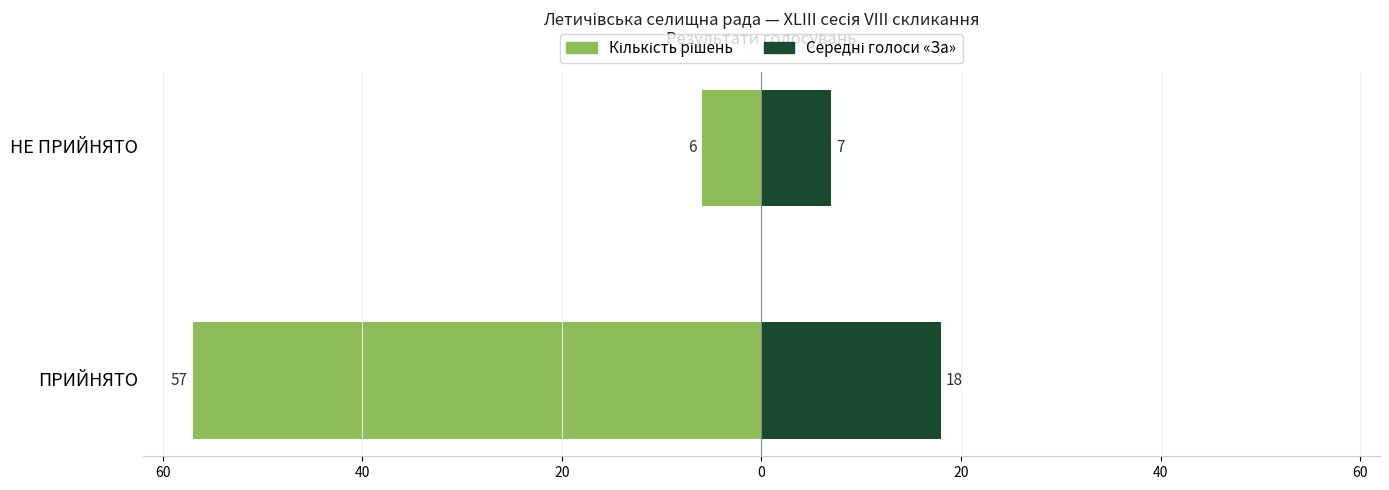

Reading right to left, what are all the values shown in this chart?

Кількість рішень: -6	-57
Середні голоси «За»: 7	18